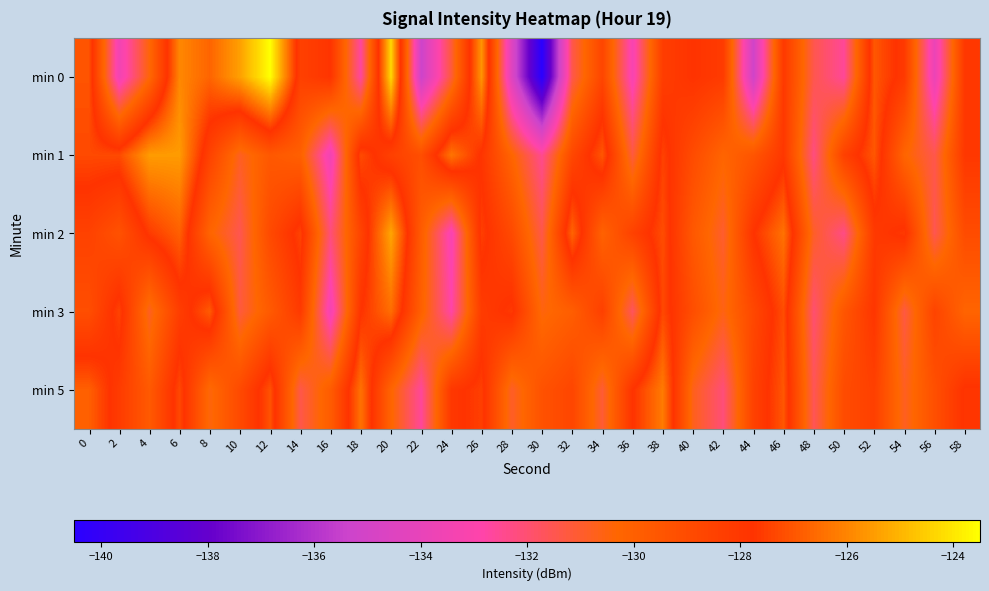

How many categories are shown in the chart?

30